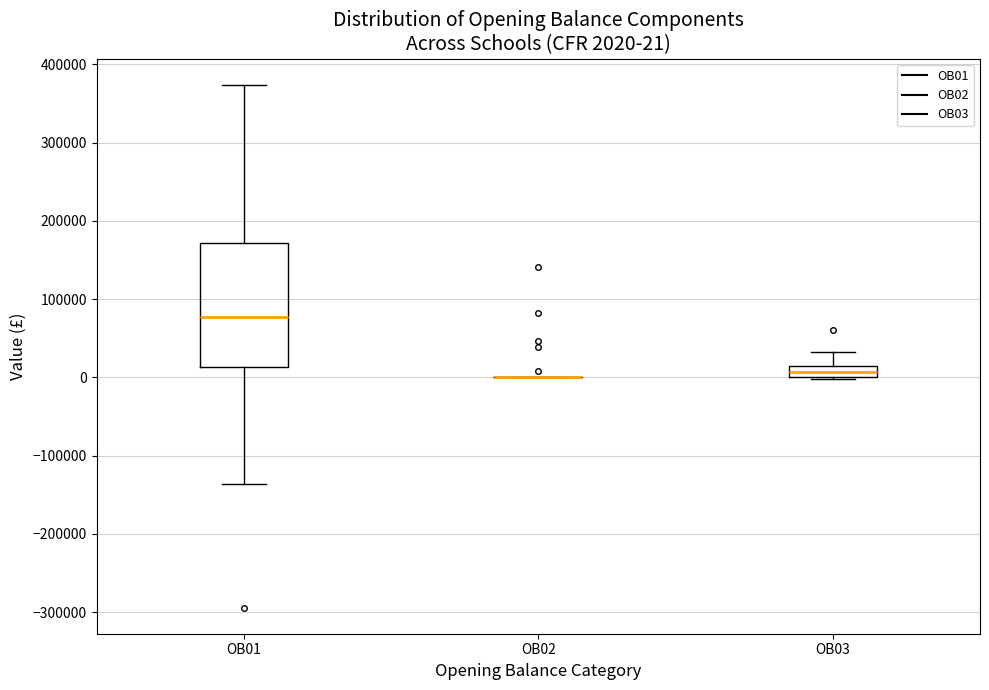

Comparing the boxes themselves (not the whiskers), which one is the tallest?

OB01